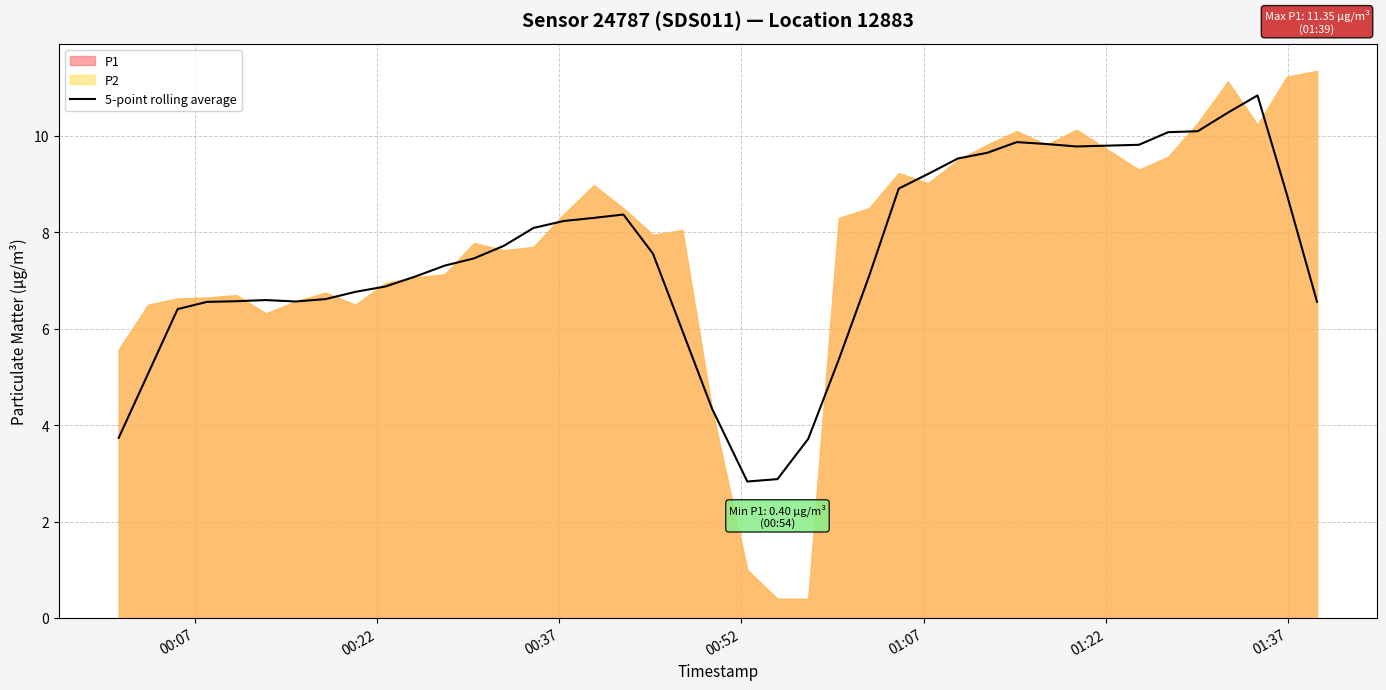

What is the value of the 24th point from the left?

3.7